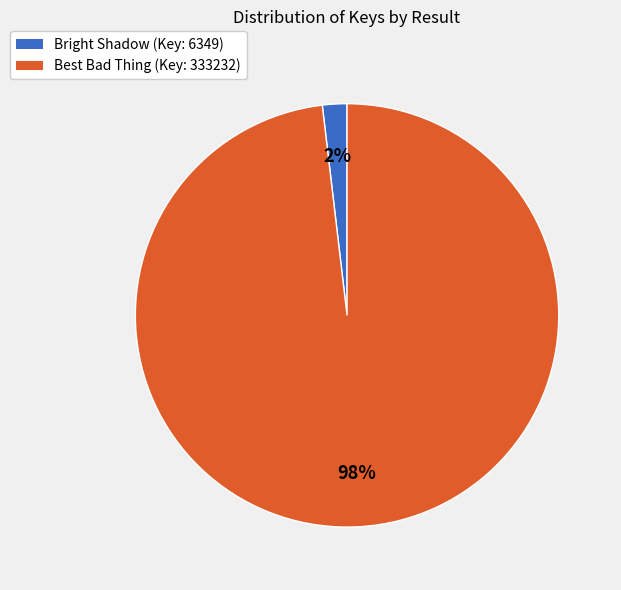

Rank the categories by value from highest to lowest.

Best Bad Thing (Key: 333232), Bright Shadow (Key: 6349)